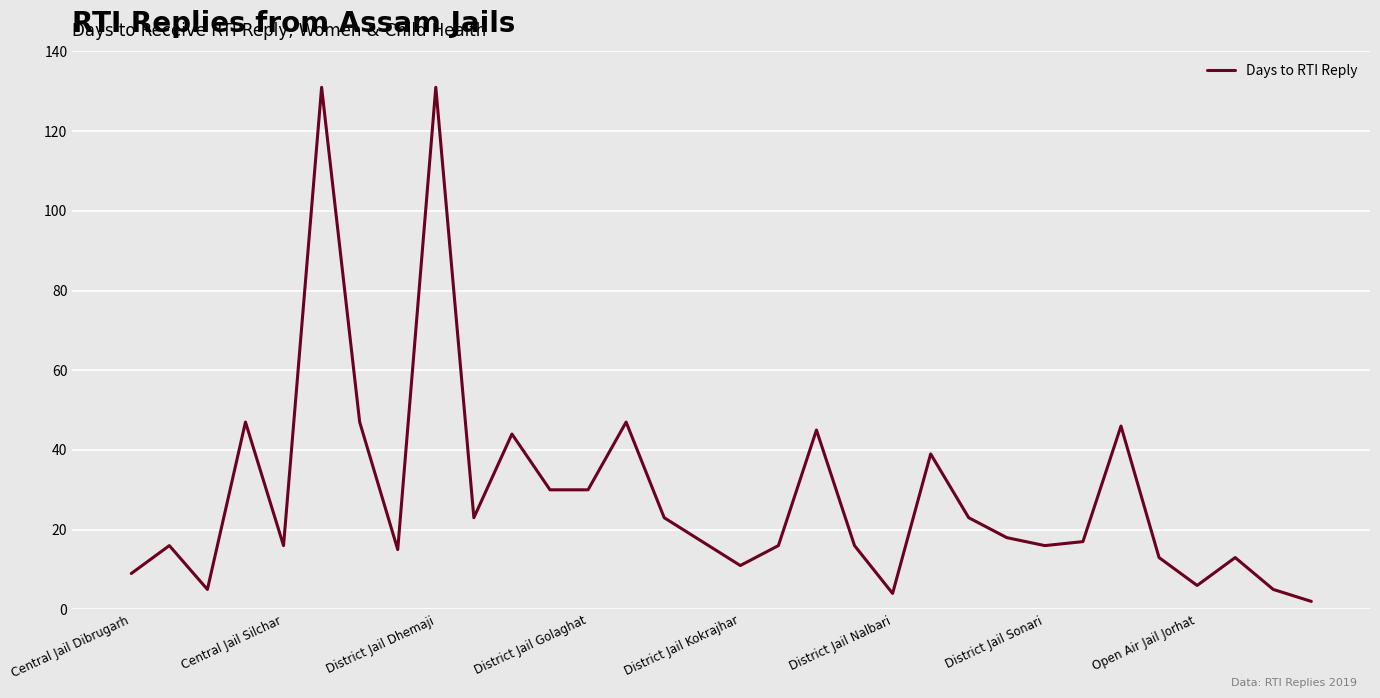

What is the maximum value shown in the chart?

131